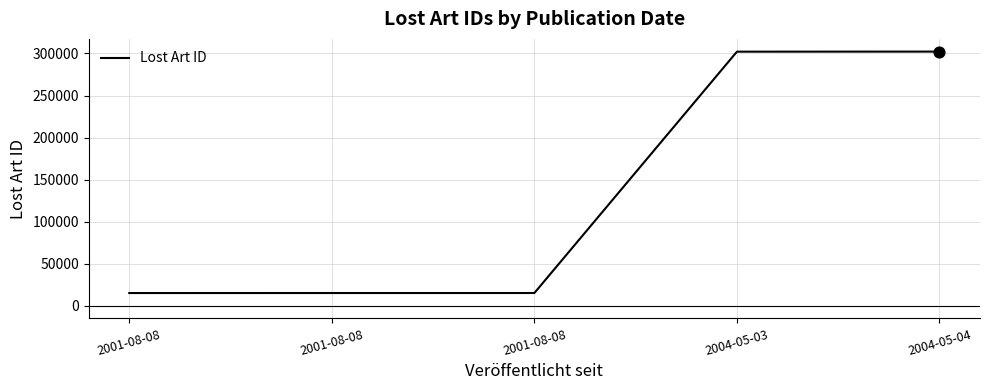

Is this an area chart (filled region under the line)?

No